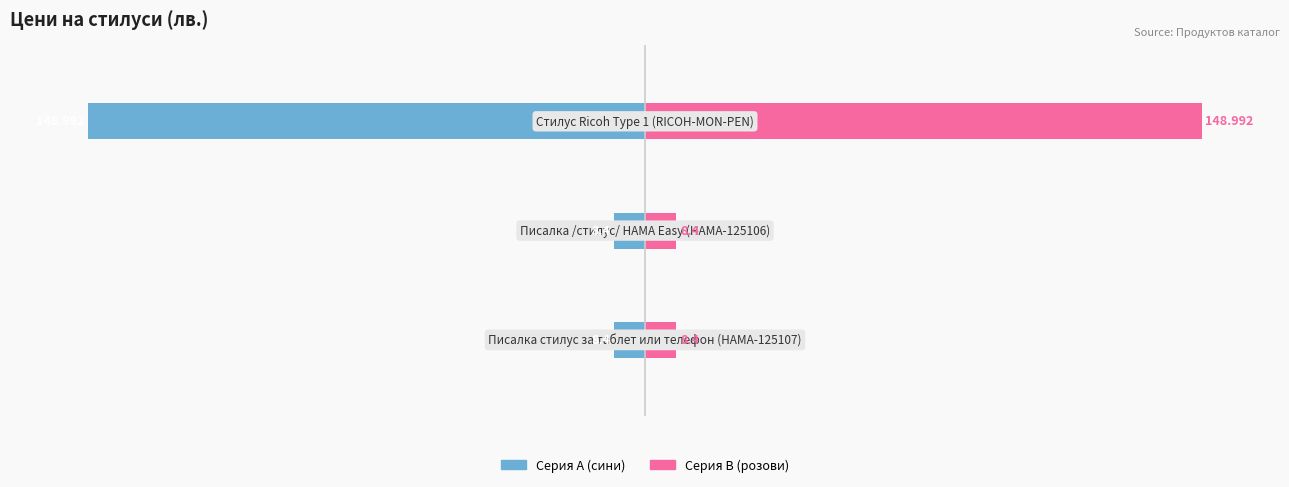

True or false: Цена (дясна) has a value of 1.8 at 1.

False